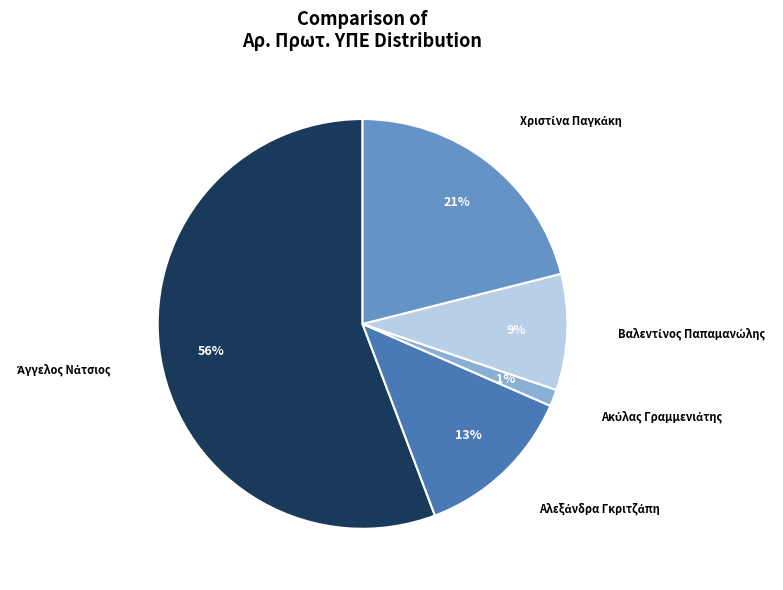

How many segments does this pie chart have?

5